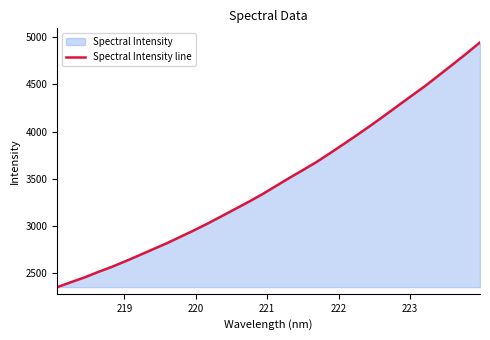

How many lines are shown in the chart?

1